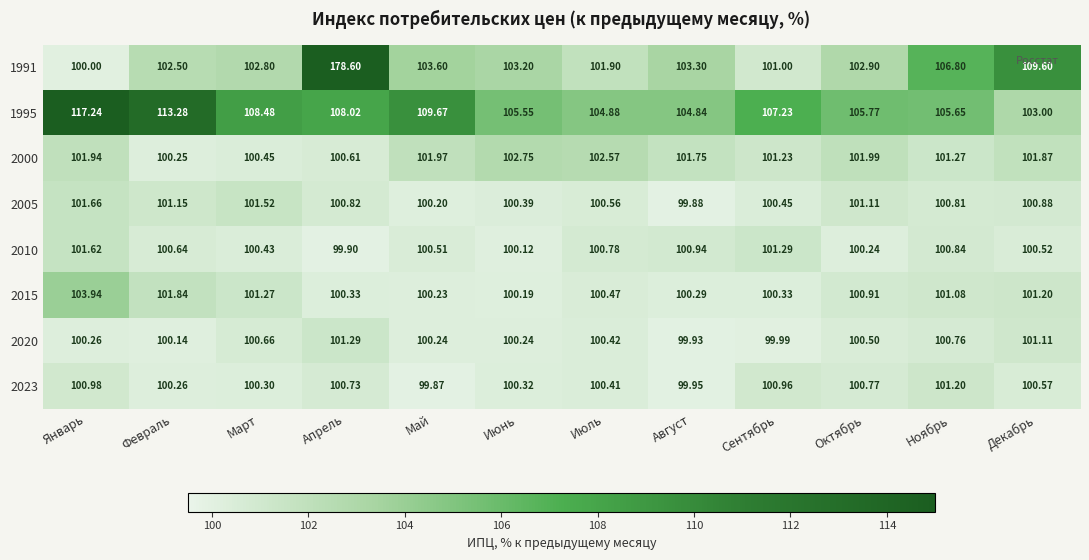

Which category has the lowest value in the 2015 series?

Июнь